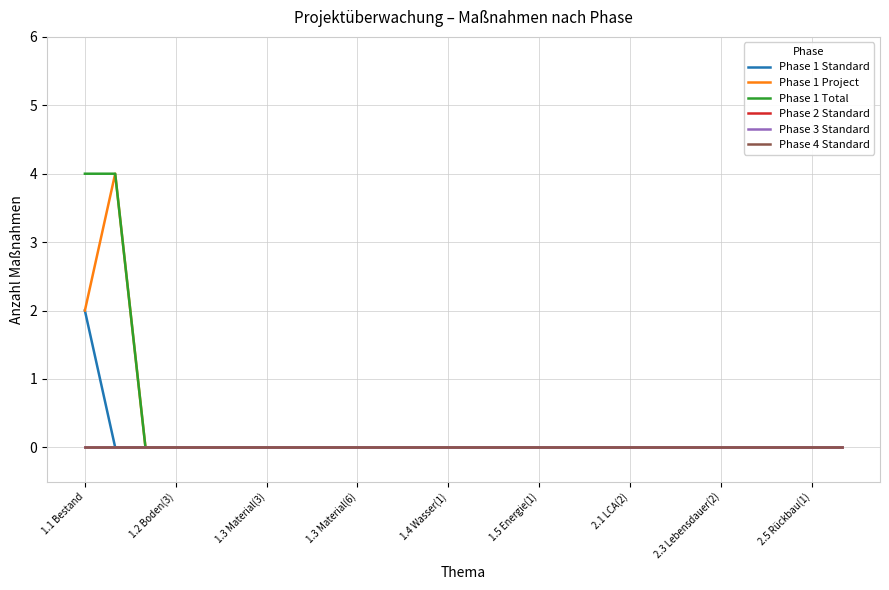

True or false: Phase 3 Standard and Phase 1 Project cross at least once.

False